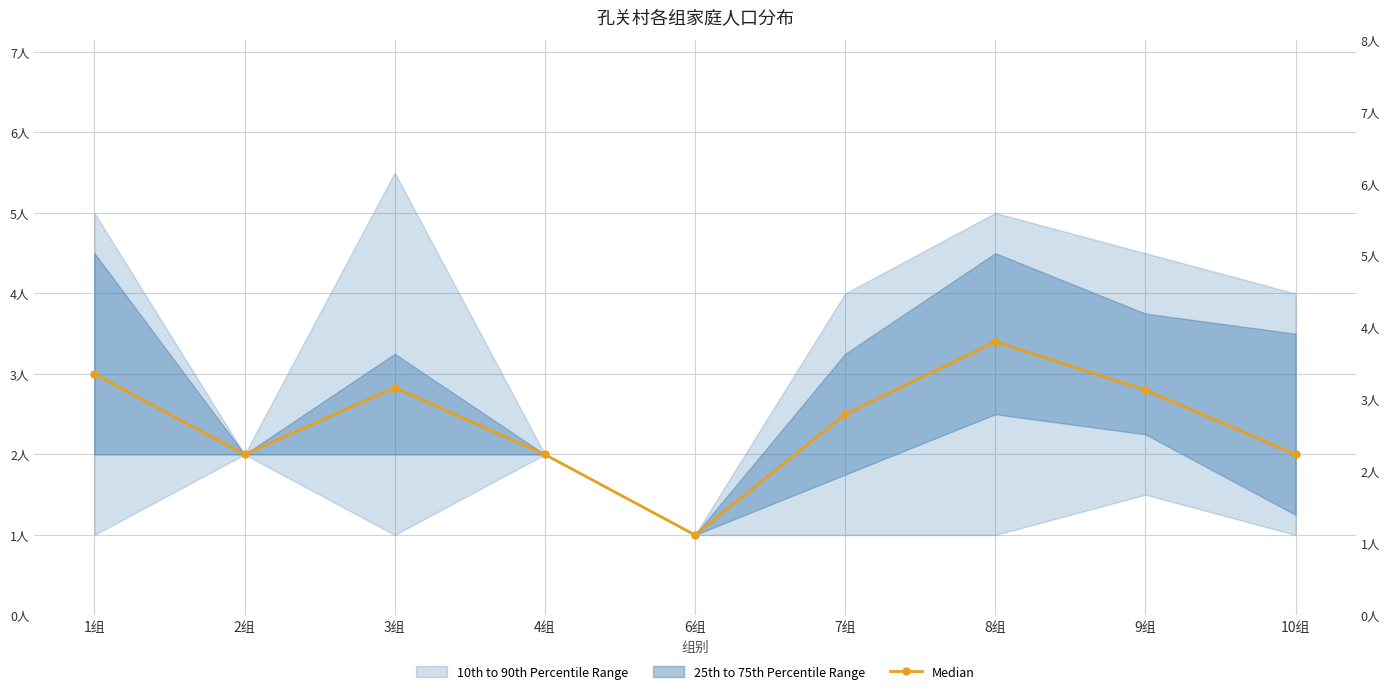

Is this an area chart (filled region under the line)?

No